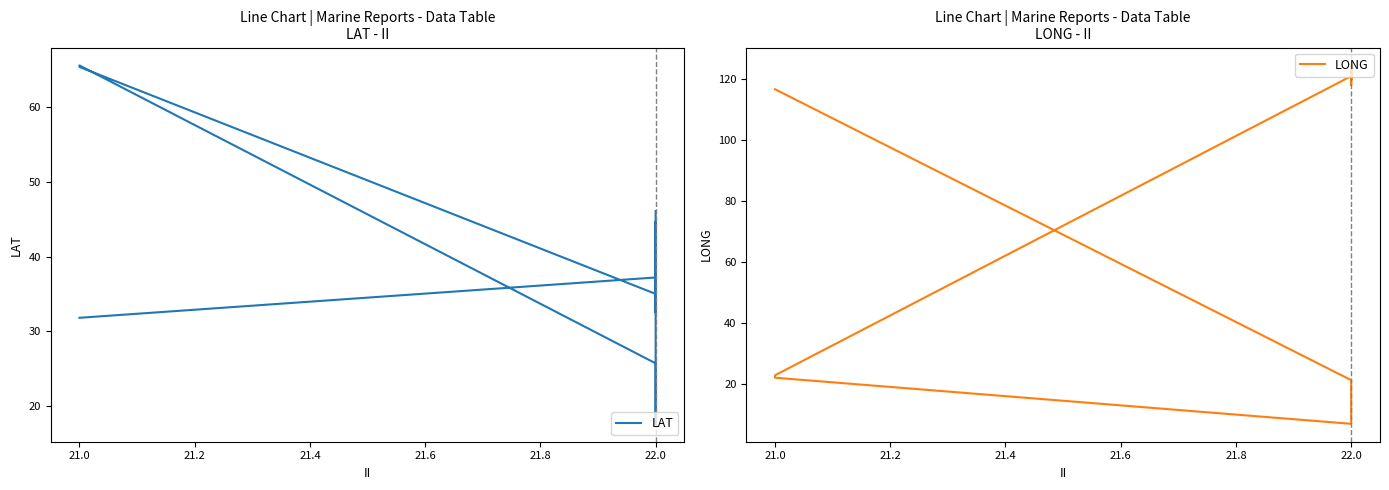

Which series has the widest spread of values?

LONG